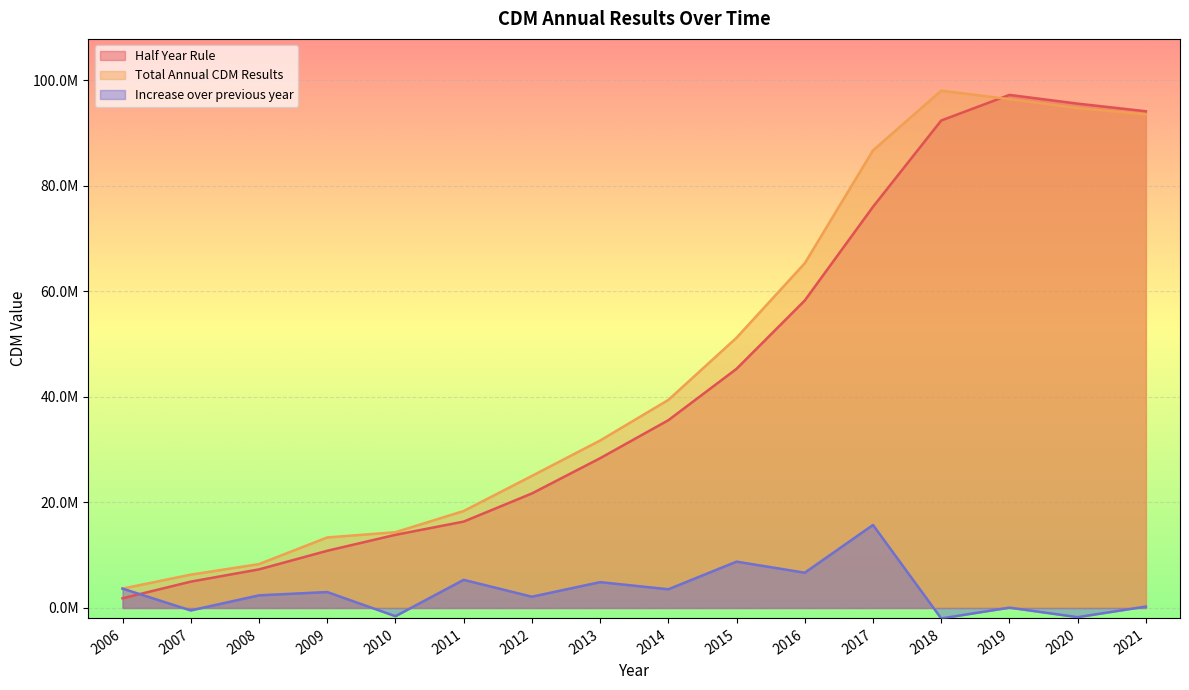

At which category does the chart reach its peak across all series?

2018